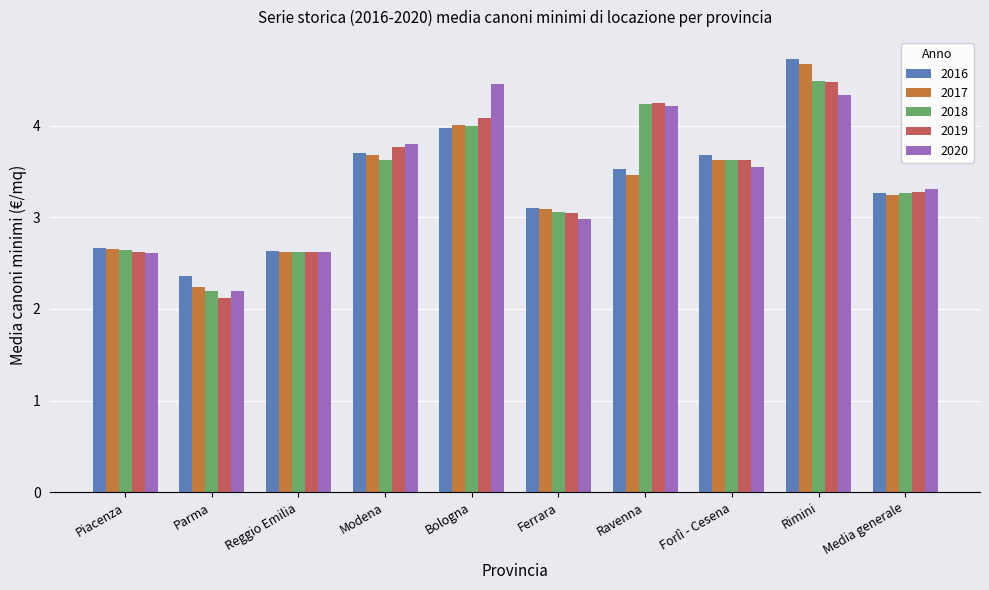

Which series changed the most between Reggio Emilia and Rimini?

2016